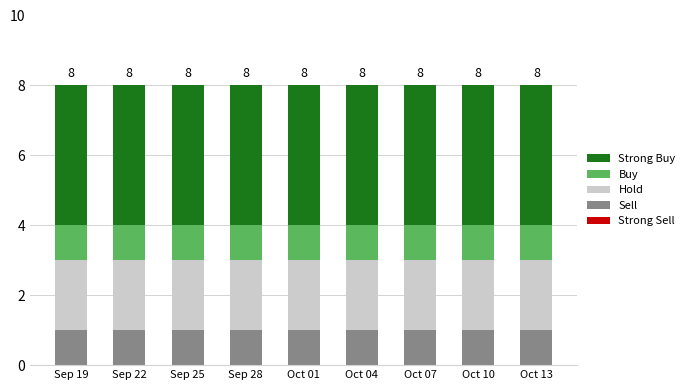

What is the total value across all series at Oct 13?

8